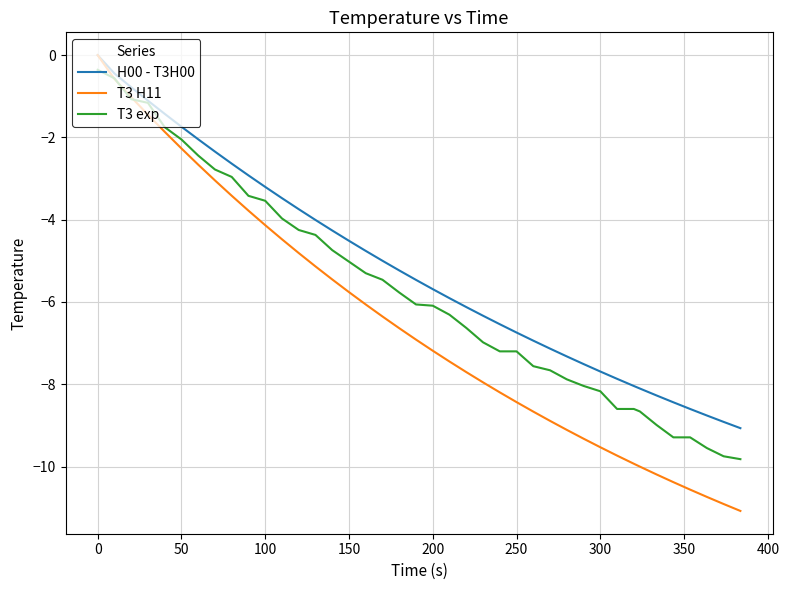

Which series has the largest range (max minus min)?

T3 H11